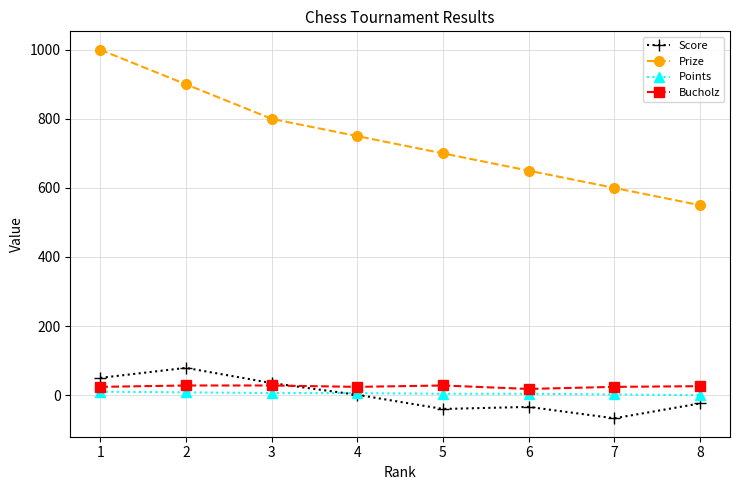

At which category does Score reach its first local peak?

2